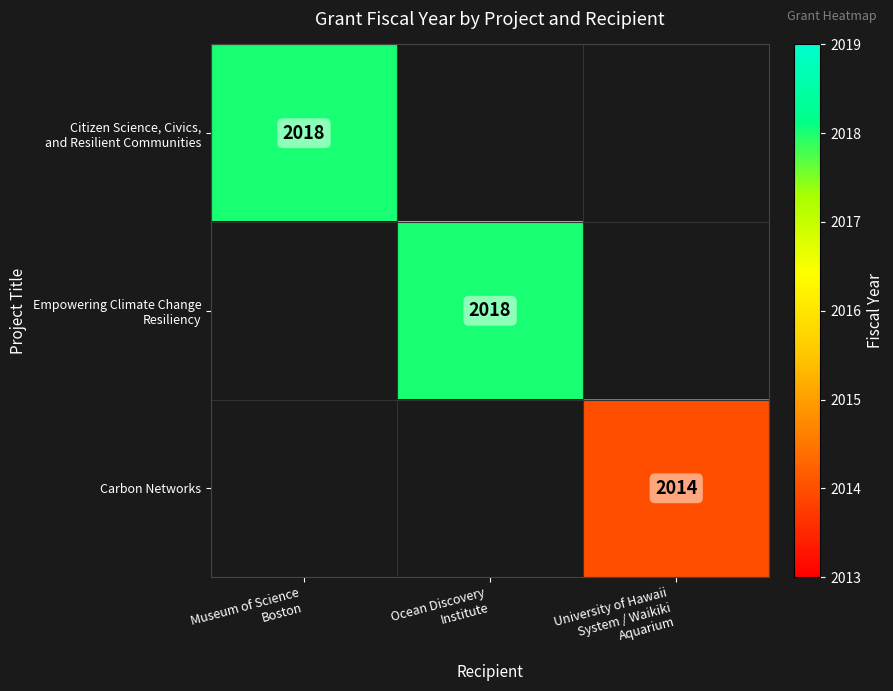

How many values in Citizen Science, Civics, and Resilient Communities are above zero?

1